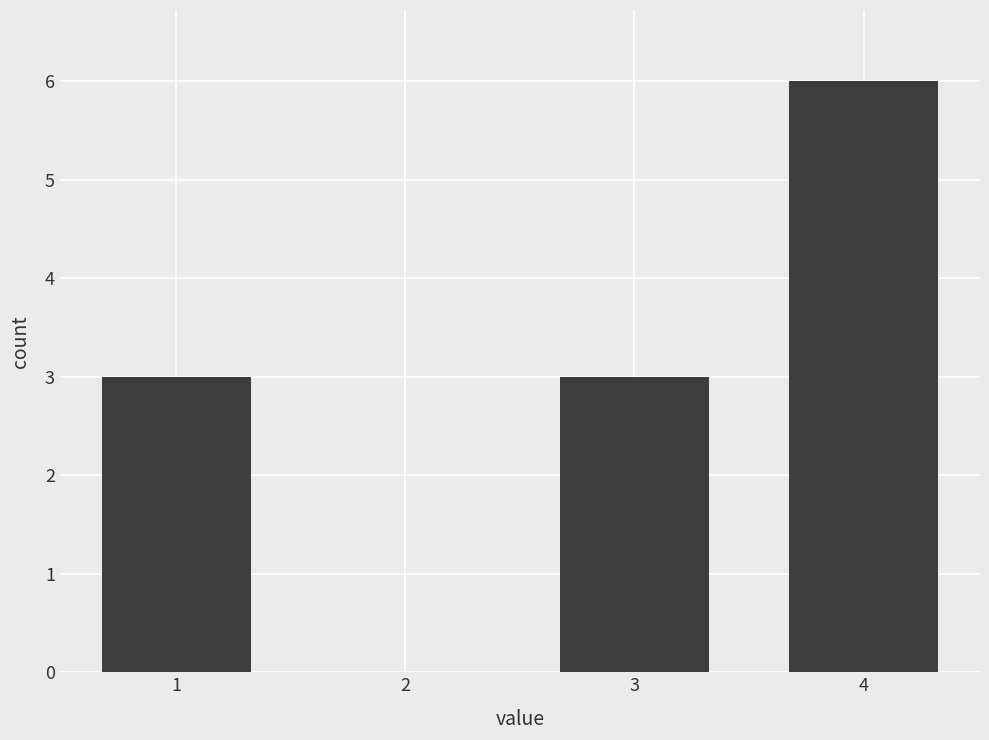

Are the bars horizontal?

No